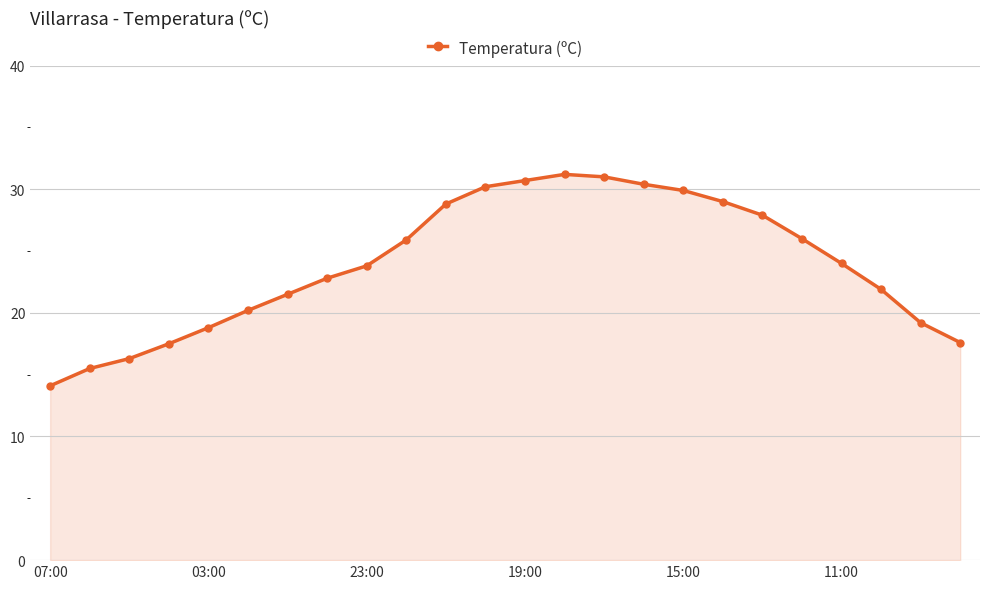

What is the maximum value shown in the chart?

31.2